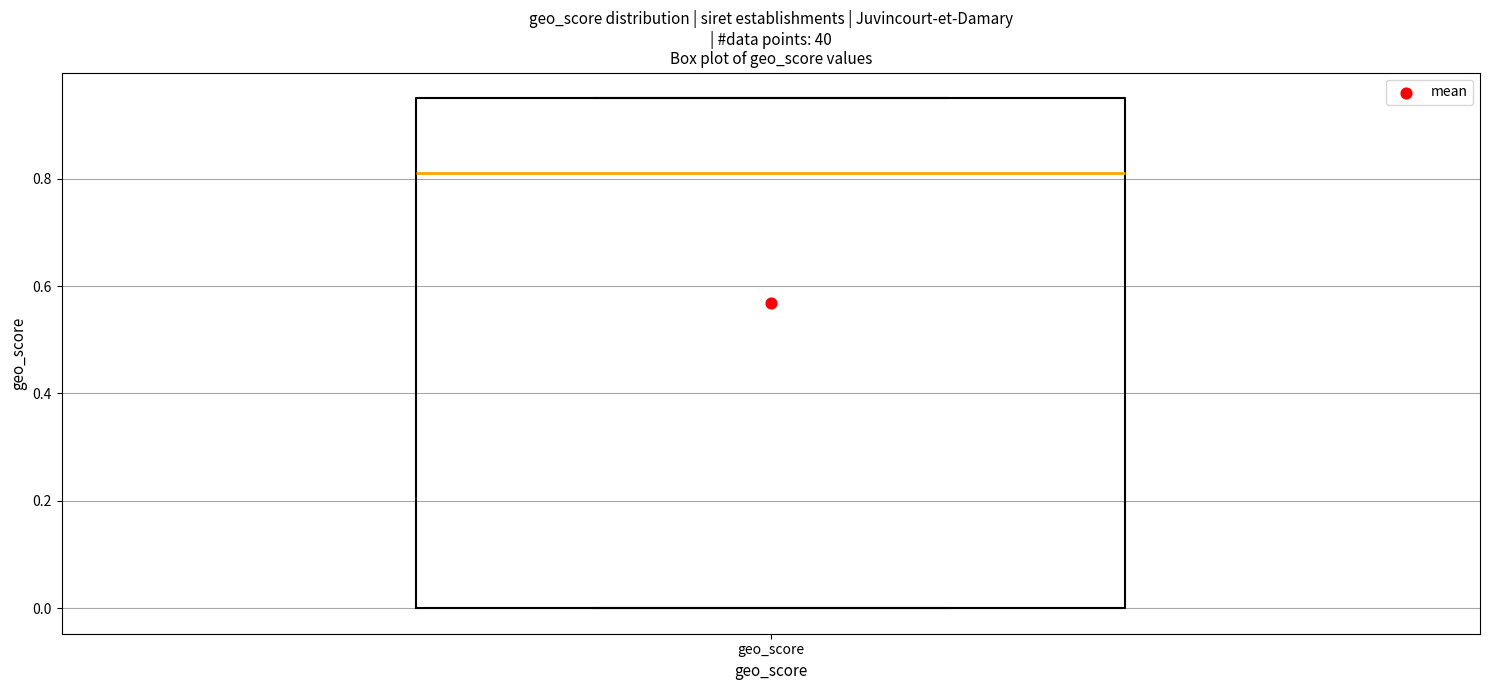

Transcribe this box plot: give where the median line is, the range the box spans, and where the two whiskers end, as read against the y-axis. The values are not printed on the chart, so give them approximately, as read against the axis.

median 0.82, box 0.00 to 0.96, whiskers 0.00 to 0.96